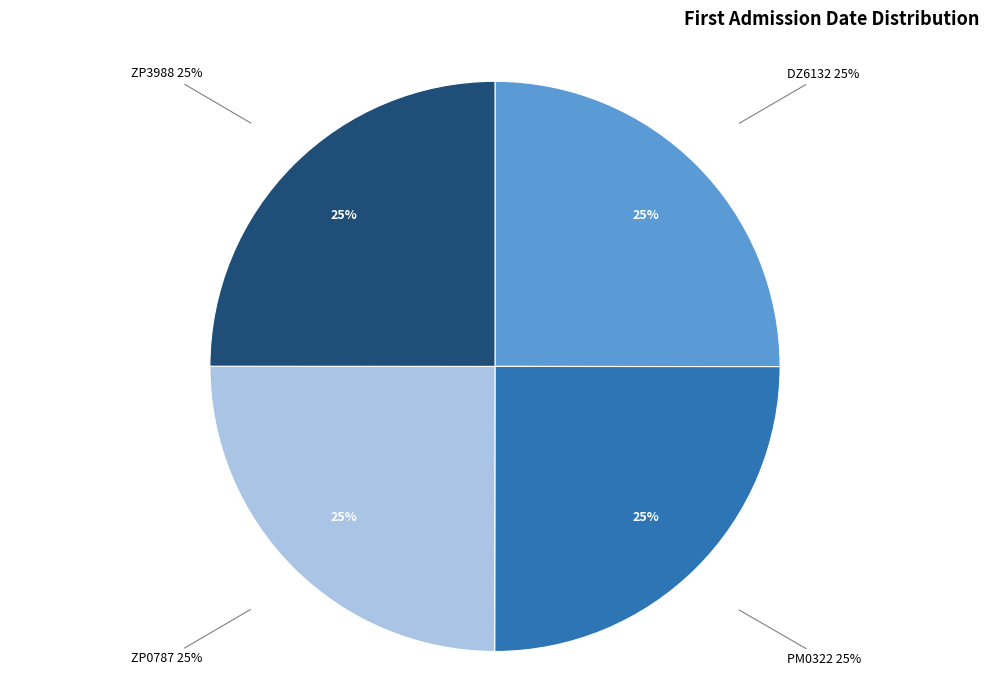

Is PM0322 the majority of the pie?

No